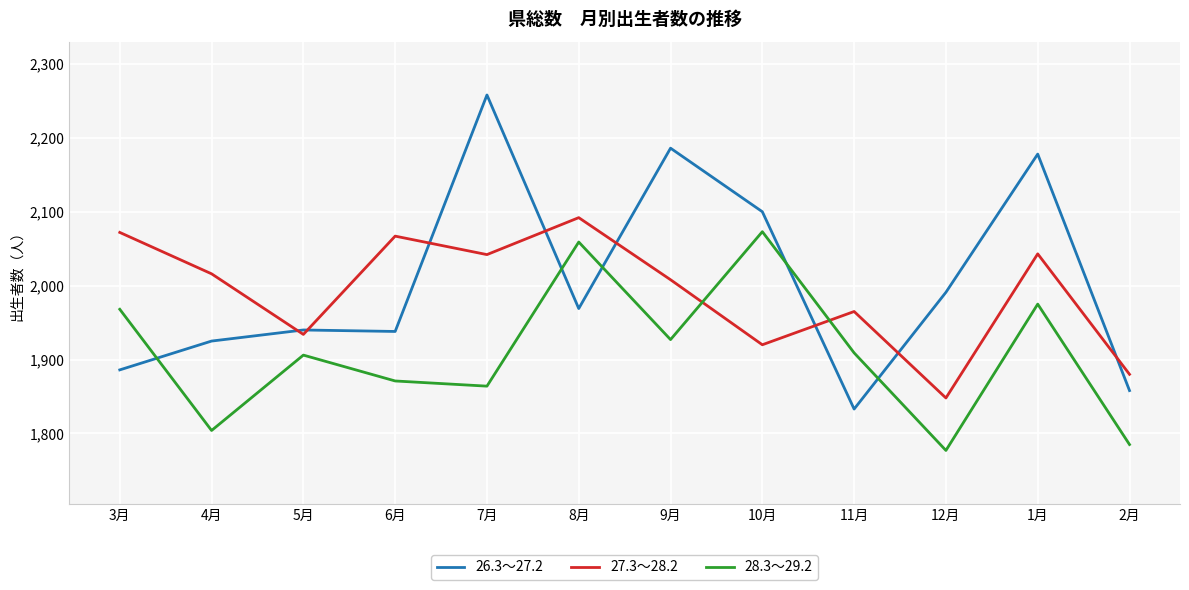

How many categories are shown in the chart?

12